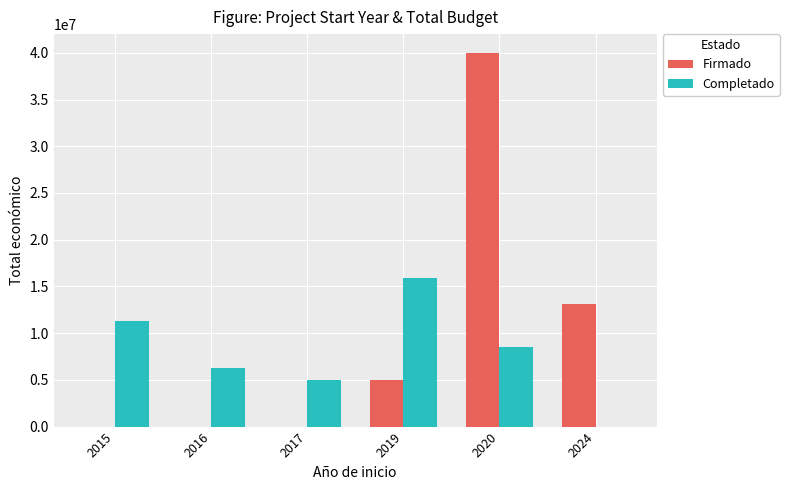

Are the bars horizontal?

No